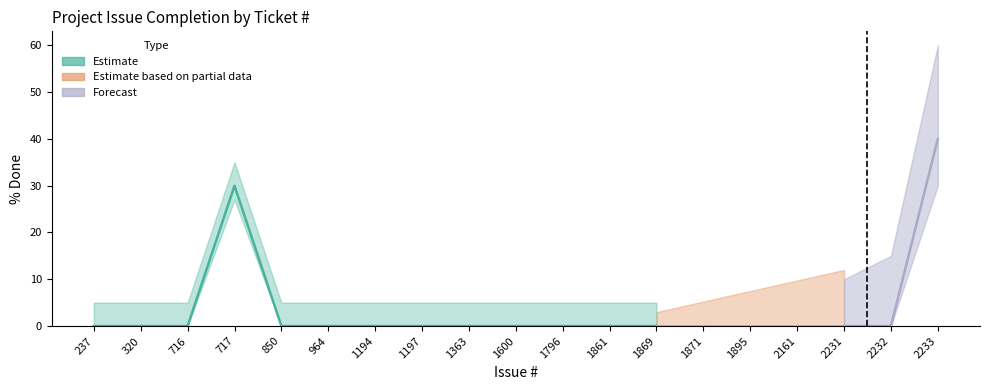

Between 2232 and 1194, which is larger?

2232